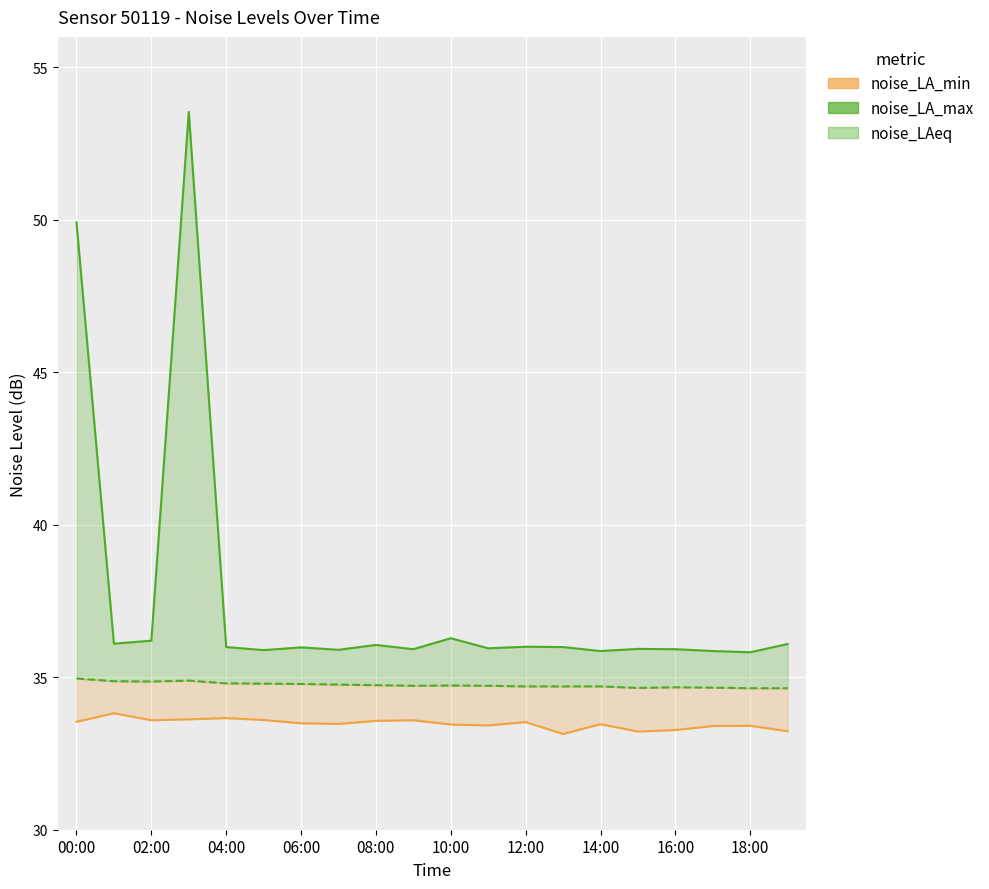

Between 06:00 and 12, which is larger?

06:00